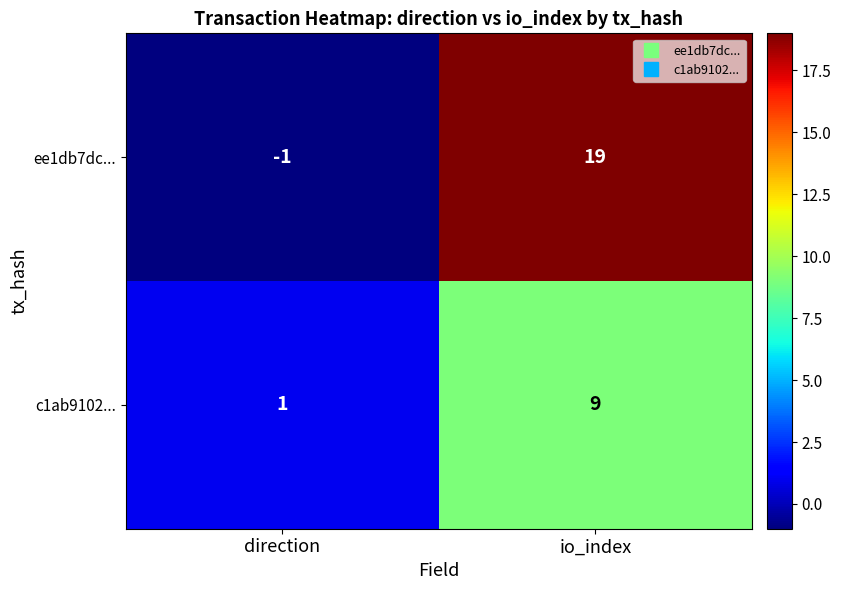

Rank the series by their maximum value, from highest to lowest.

ee1db7dc..., c1ab9102...